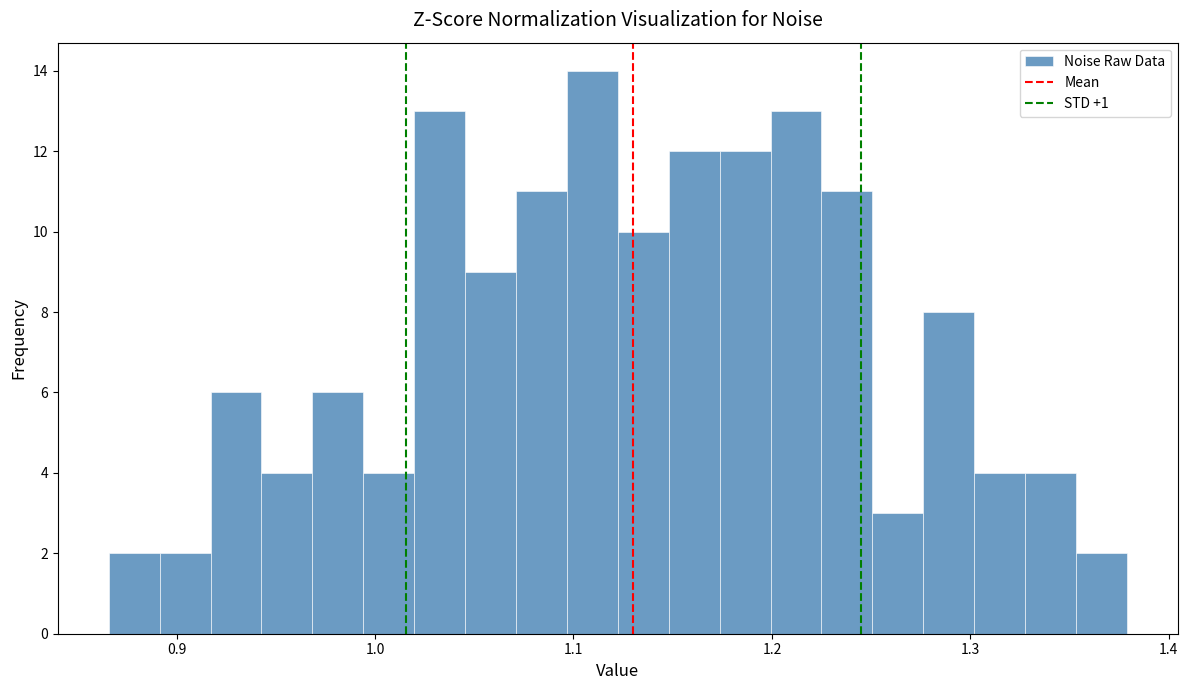

Around what value on the x-axis is the tallest bar? Give the approximate position of its centre, as read against the axis.

1.11